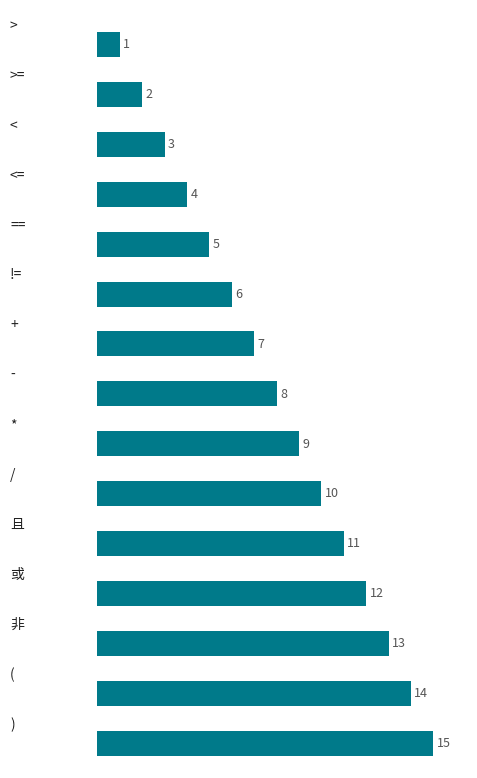

What is the greatest value displayed?

15